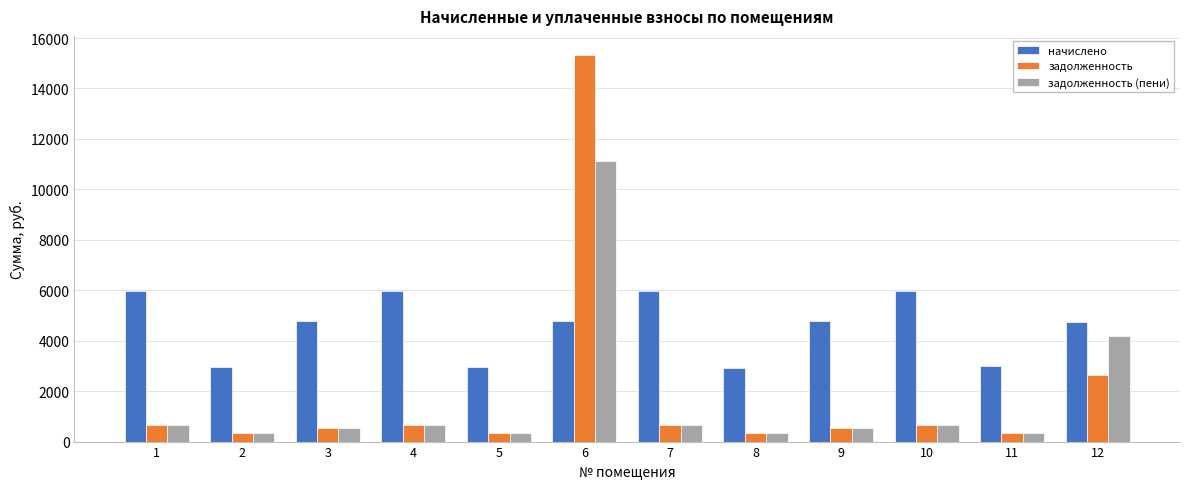

Rank the series by their maximum value, from highest to lowest.

задолженность, задолженность (пени), начислено